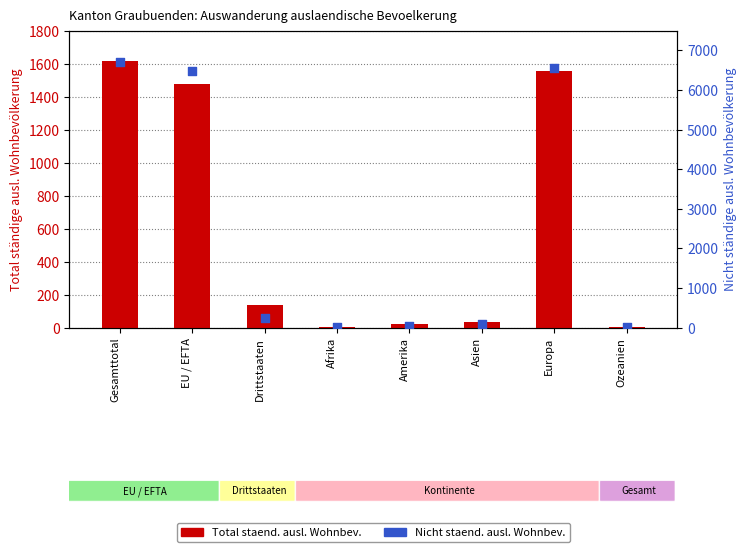

What are all the series names shown in the legend?

Total staend. ausl. Wohnbev., Nicht staend. ausl. Wohnbev.